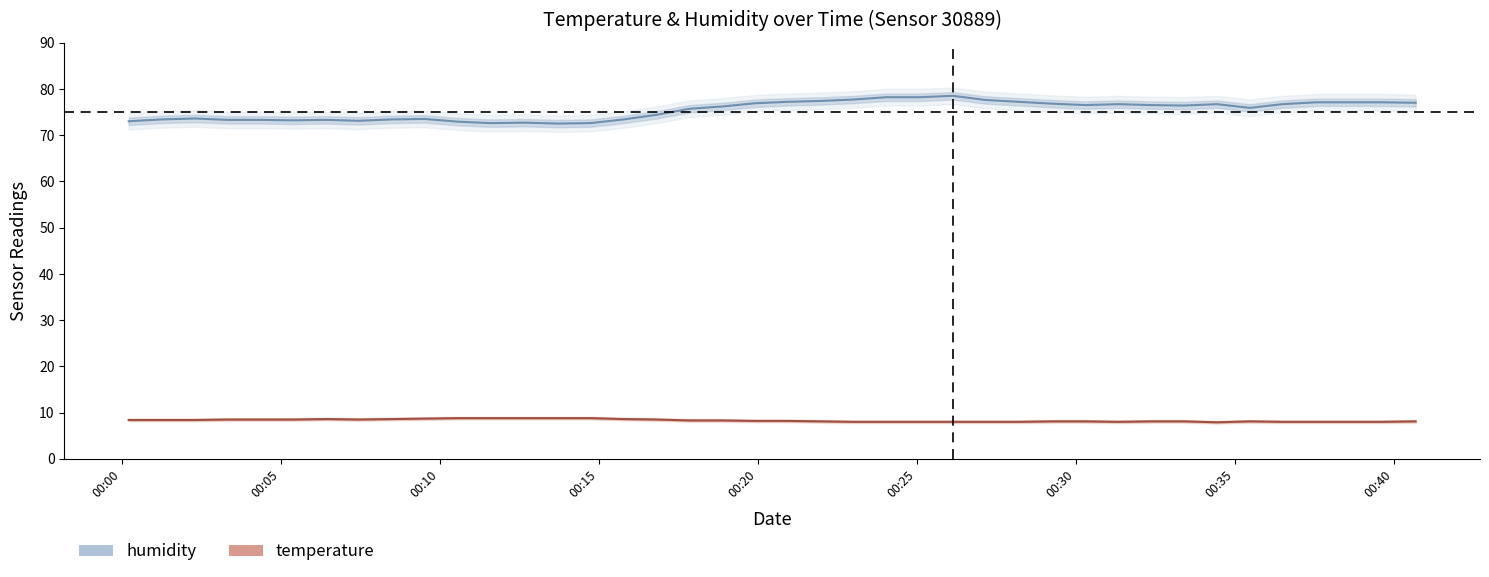

Reading right to left, transcribe all the data shown in this chart.

temperature: 8.1	8.0	8.0	8.0	8.0	8.1	7.9	8.1	8.1	8.0	8.1	8.1	8.0	8.0	8.0	8.0	8.0	8.0	8.1	8.2	8.2	8.3	8.3	8.5	8.6	8.8	8.8	8.8	8.8	8.8	8.7	8.6	8.5	8.6	8.5	8.5	8.5	8.4	8.4	8.4
humidity: 77.0	77.1	77.1	77.1	76.7	75.9	76.7	76.4	76.5	76.7	76.5	76.8	77.2	77.6	78.5	78.2	78.2	77.7	77.4	77.2	76.9	76.2	75.7	74.4	73.4	72.6	72.5	72.7	72.6	72.9	73.5	73.4	73.1	73.3	73.2	73.3	73.3	73.6	73.4	73.0